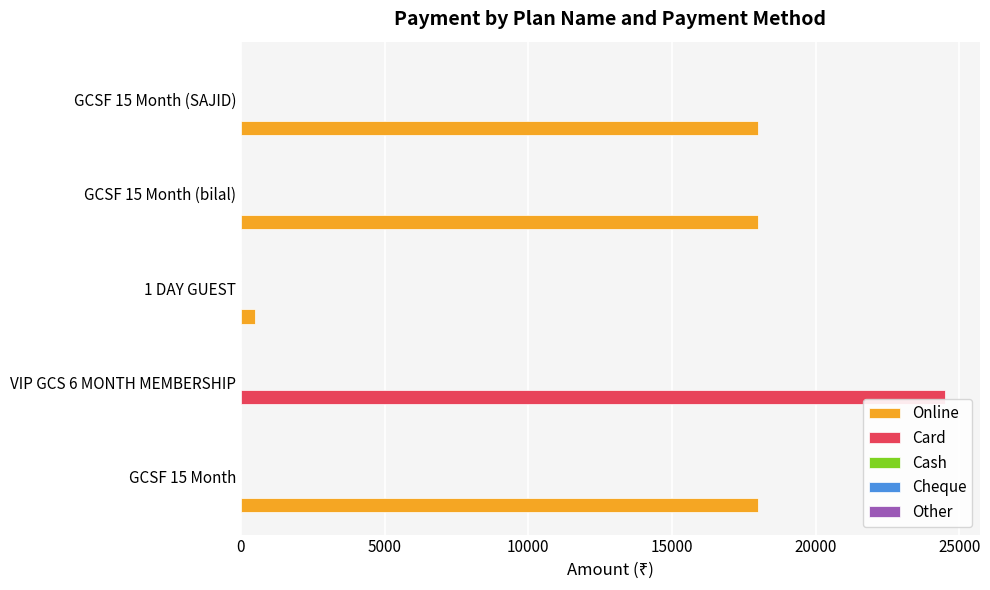

Which series has the largest total across all categories?

Online